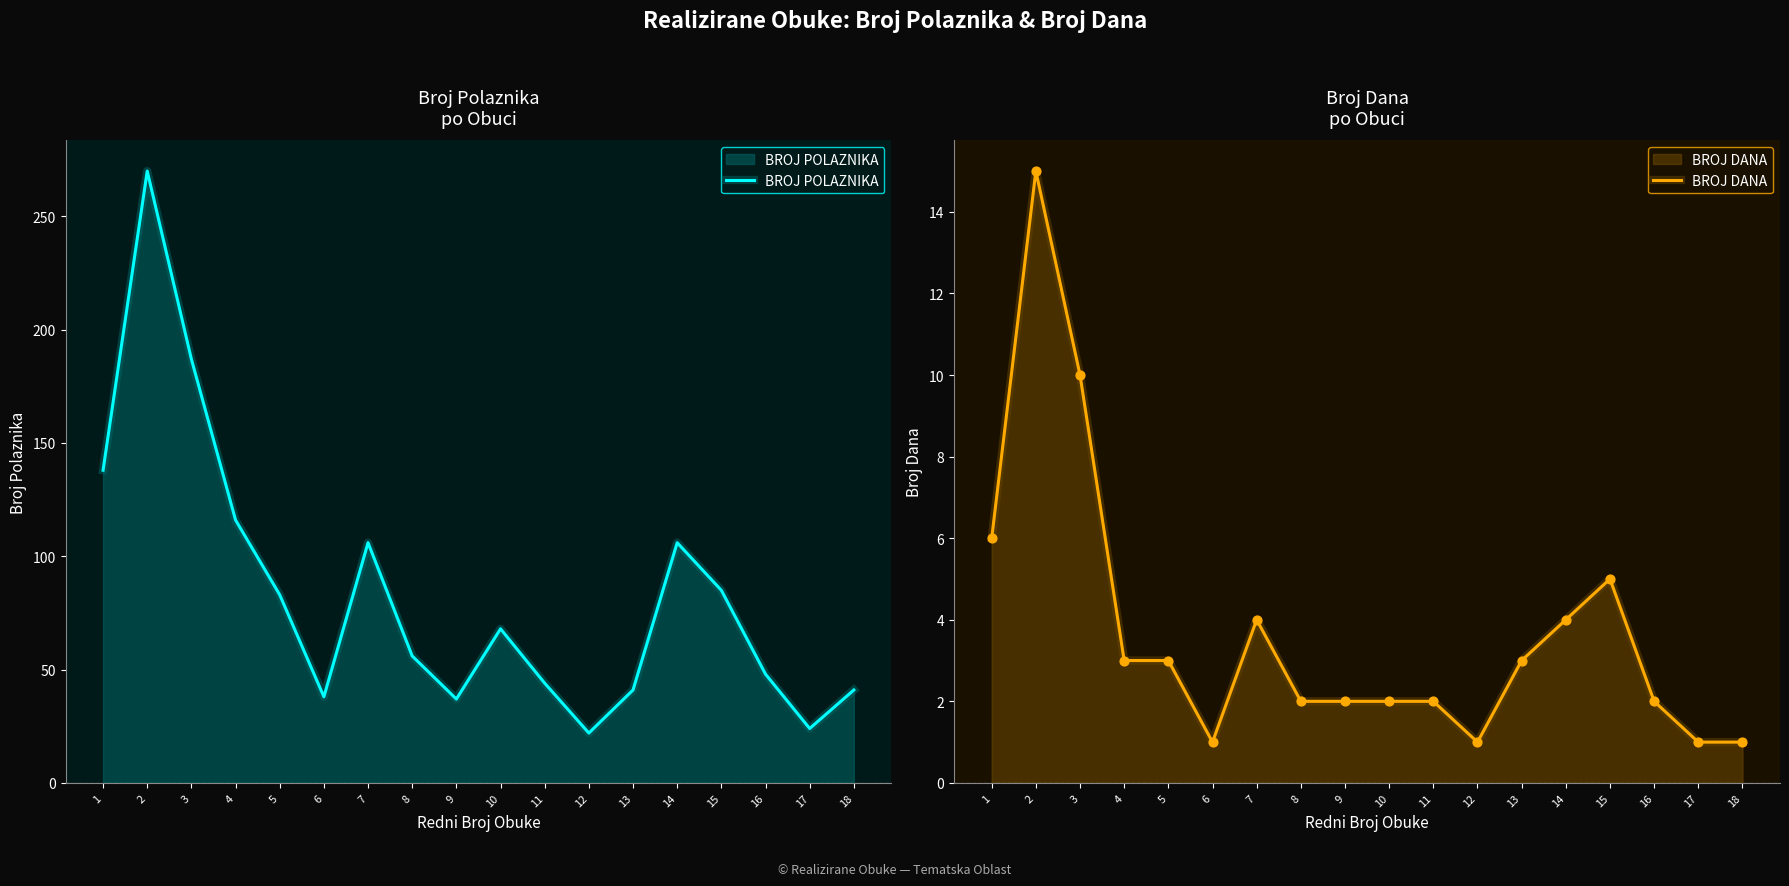

What are all the series names shown in the legend?

BROJ POLAZNIKA, BROJ DANA